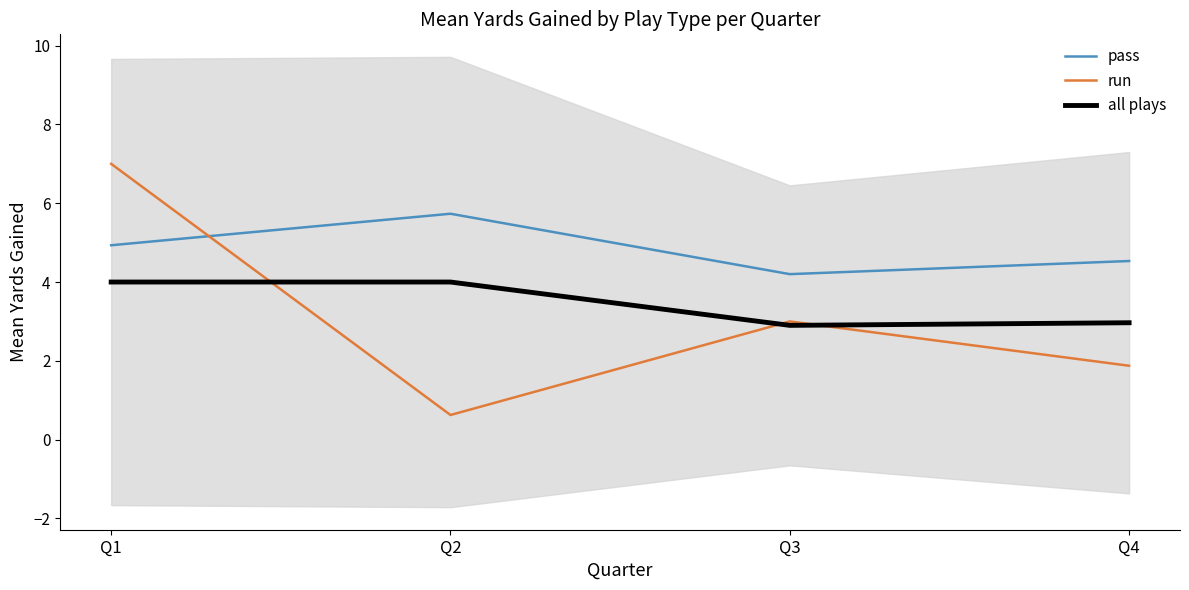

Is it true that pass equals 6.4 at Q4?

False